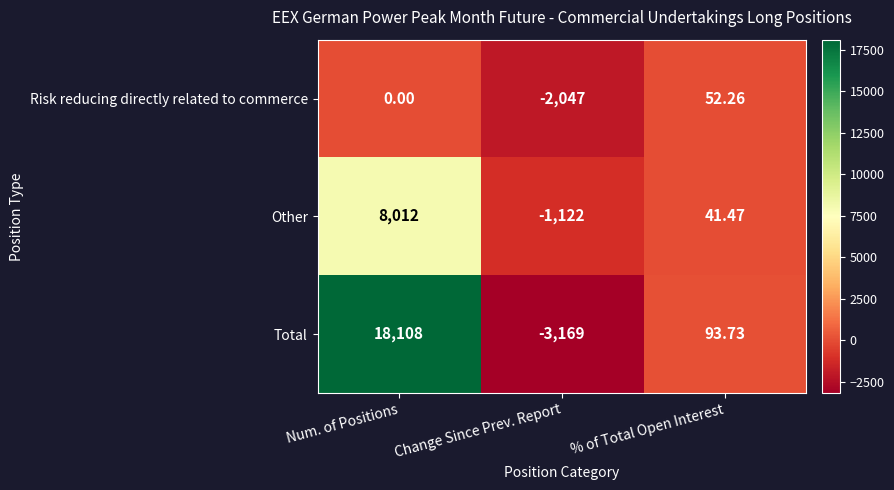

At which label is Total closest to 7469?

% of Total Open Interest